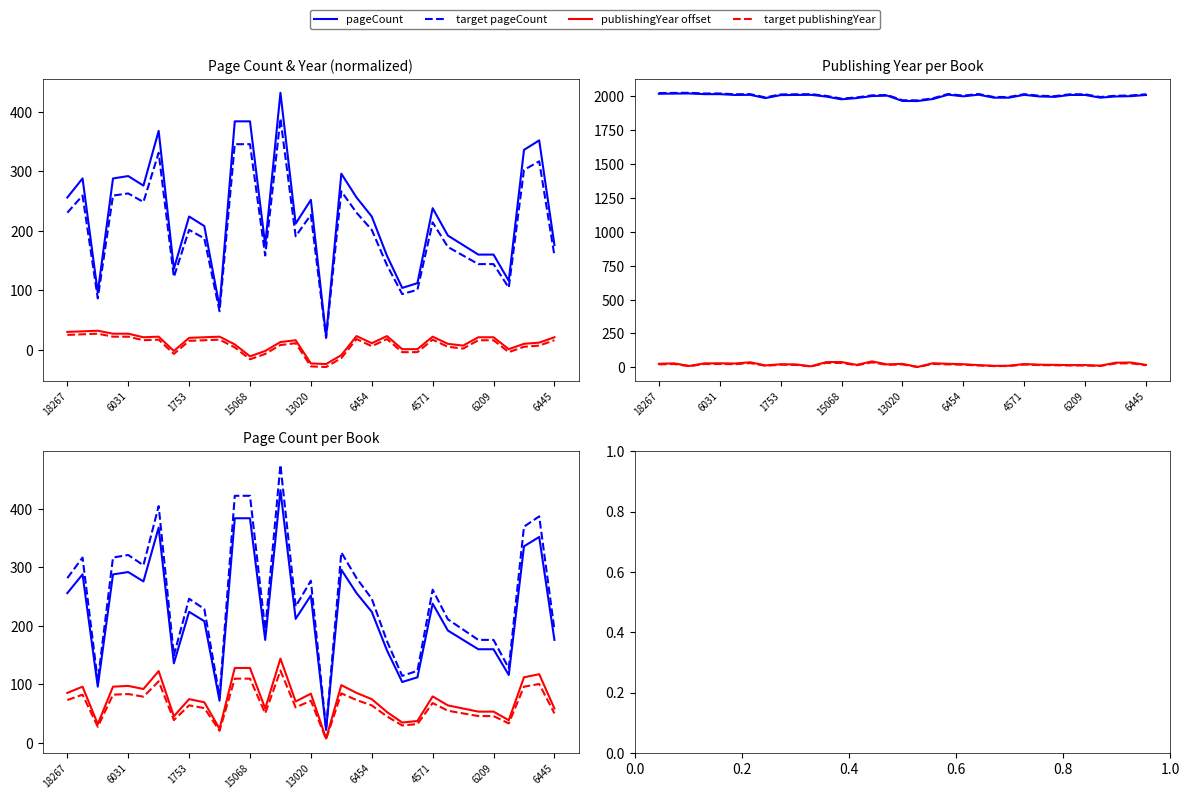

What is the label of the 6th point from the right?

6204